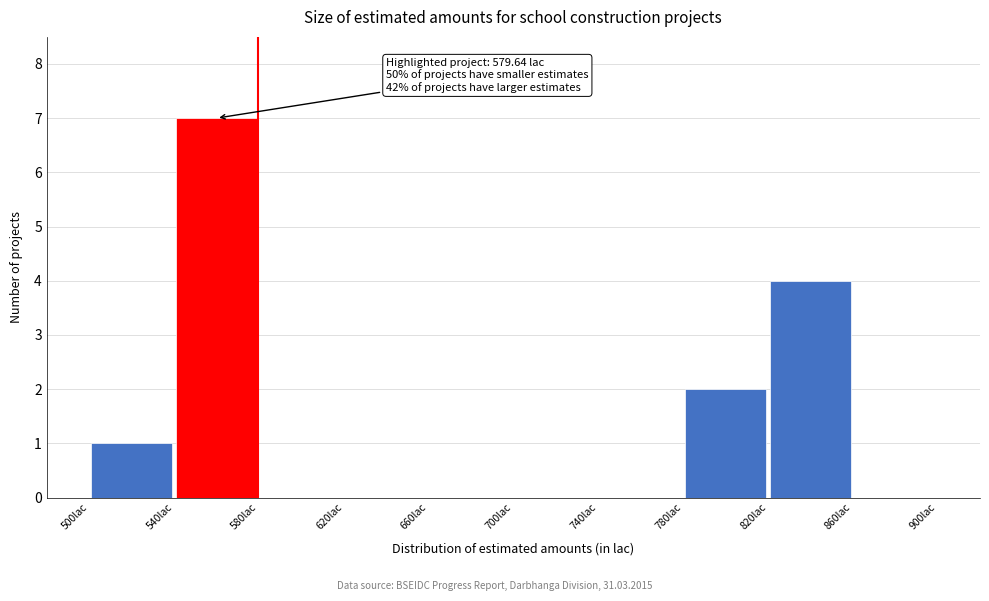

Which range on the x-axis has the tallest bar?

540 to 580